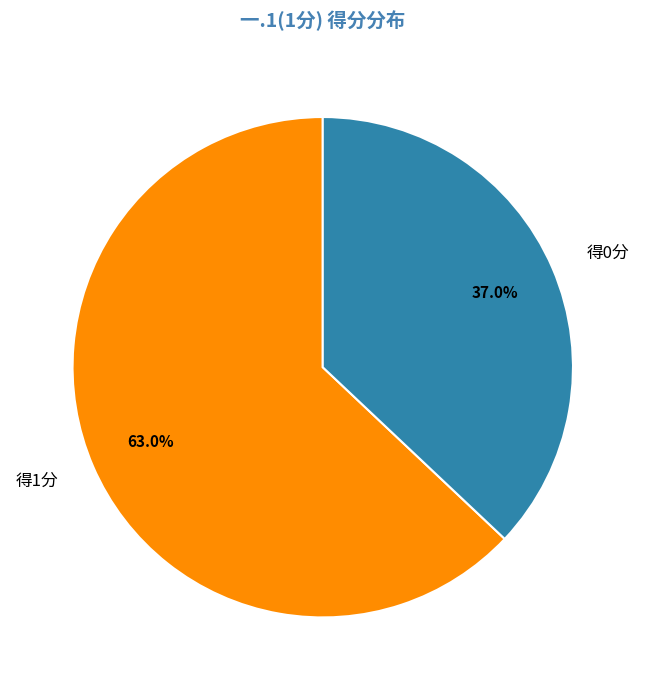

How many slices are in this pie chart?

2